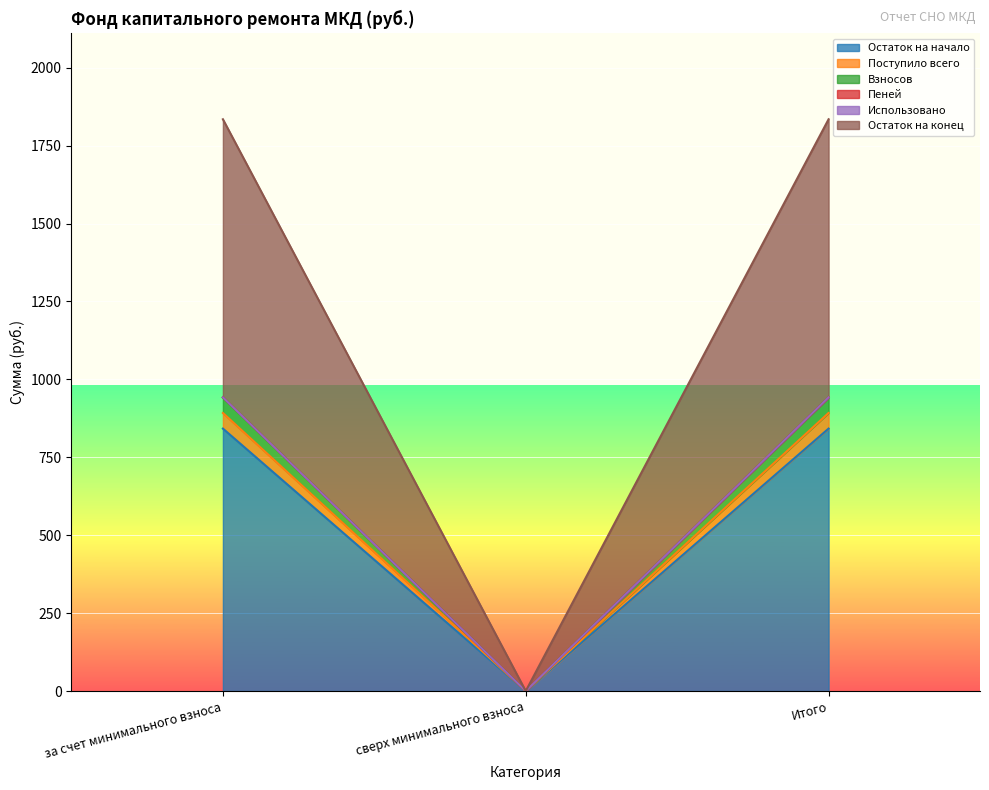

True or false: Остаток на начало has a value of 0.0 at сверх минимального взноса.

True